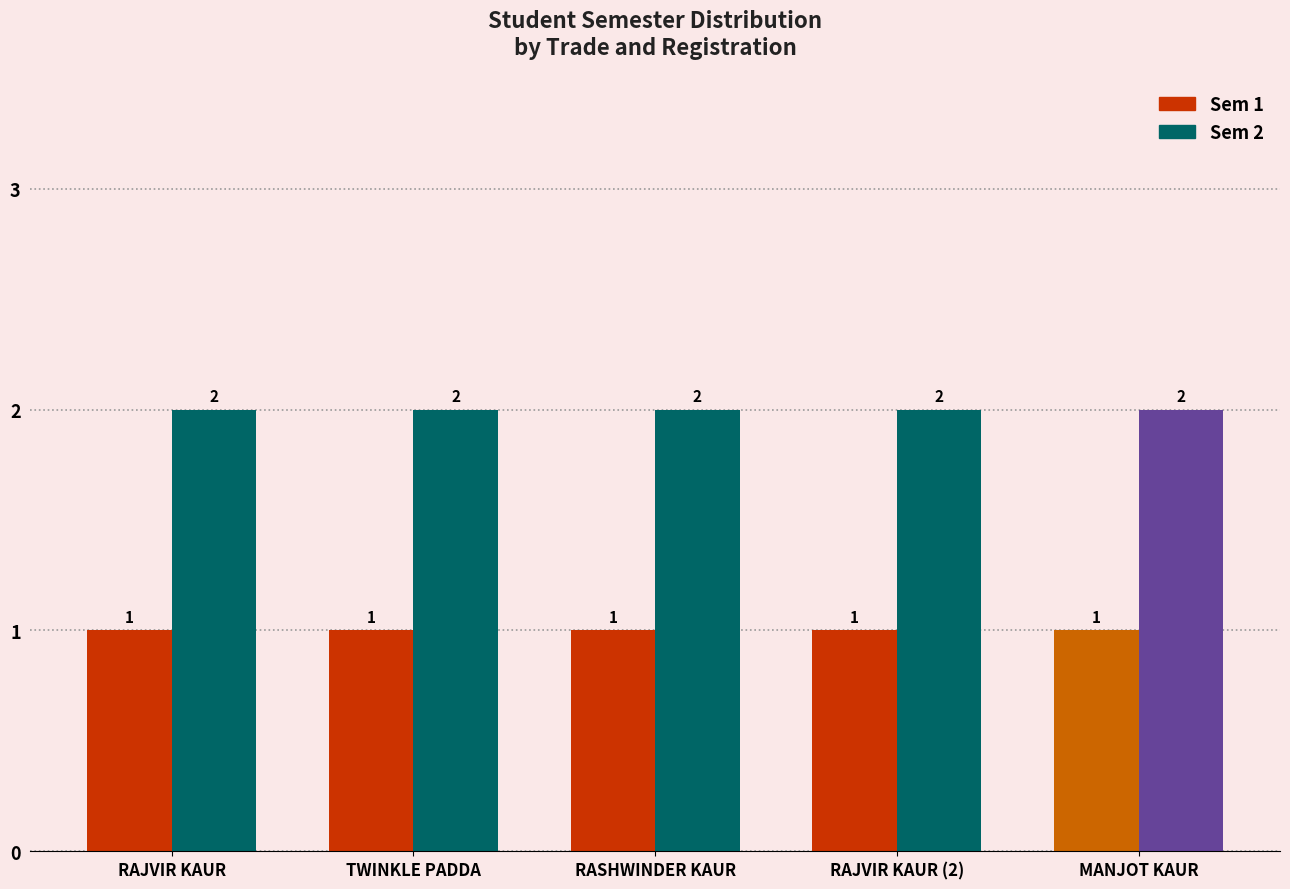

Is it true that Sem 1 equals 0 at RAJVIR KAUR?

False